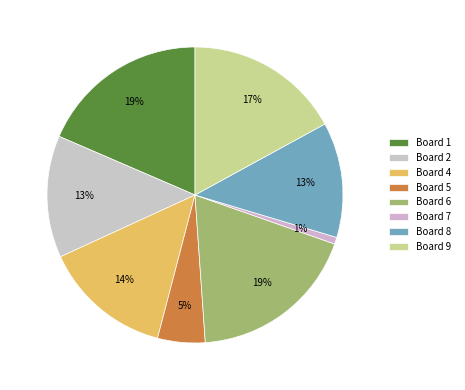

True or false: Board 5 accounts for 5% of the total.

True